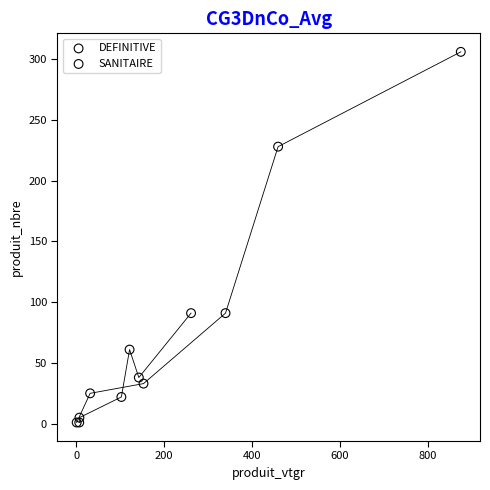

Which series has the largest Y range (max minus min)?

DEFINITIVE